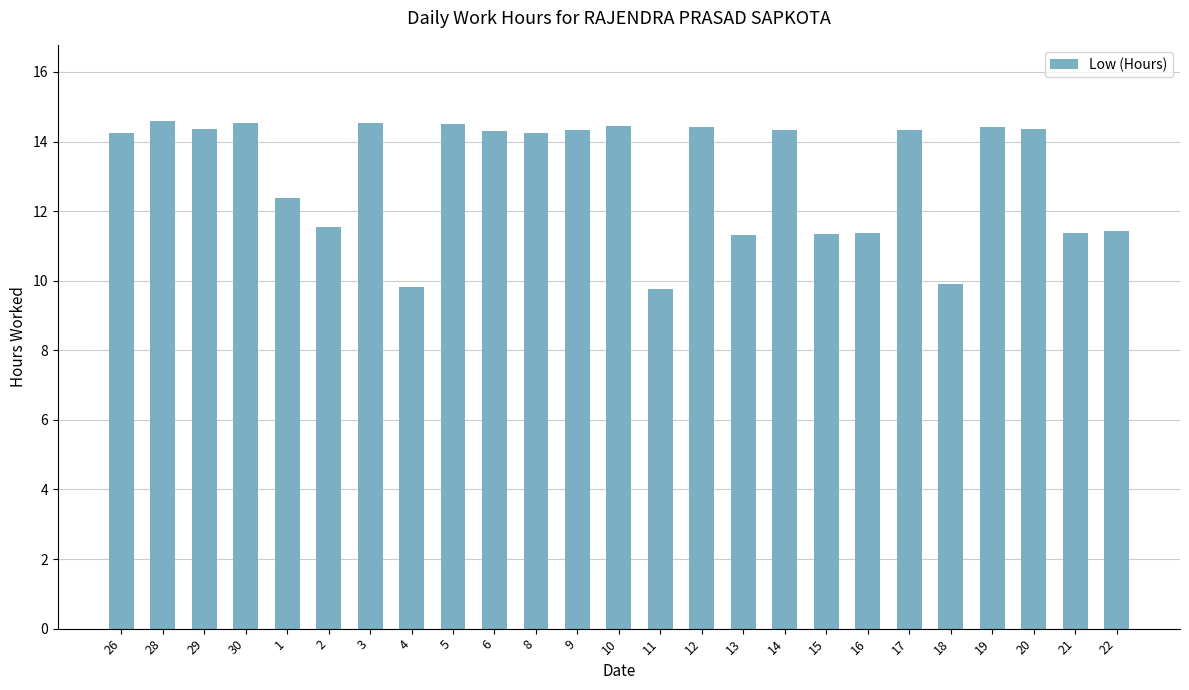

What position from the left is 13?

16